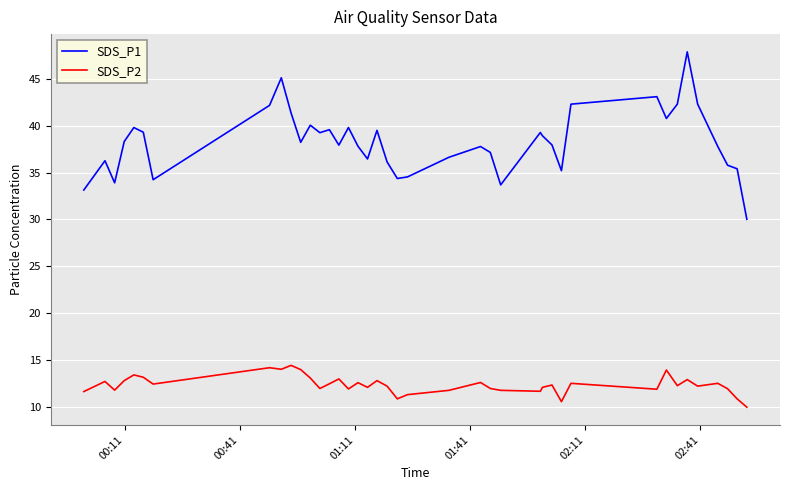

What is the difference between the maximum and minimum values in the SDS_P2 series?

4.5